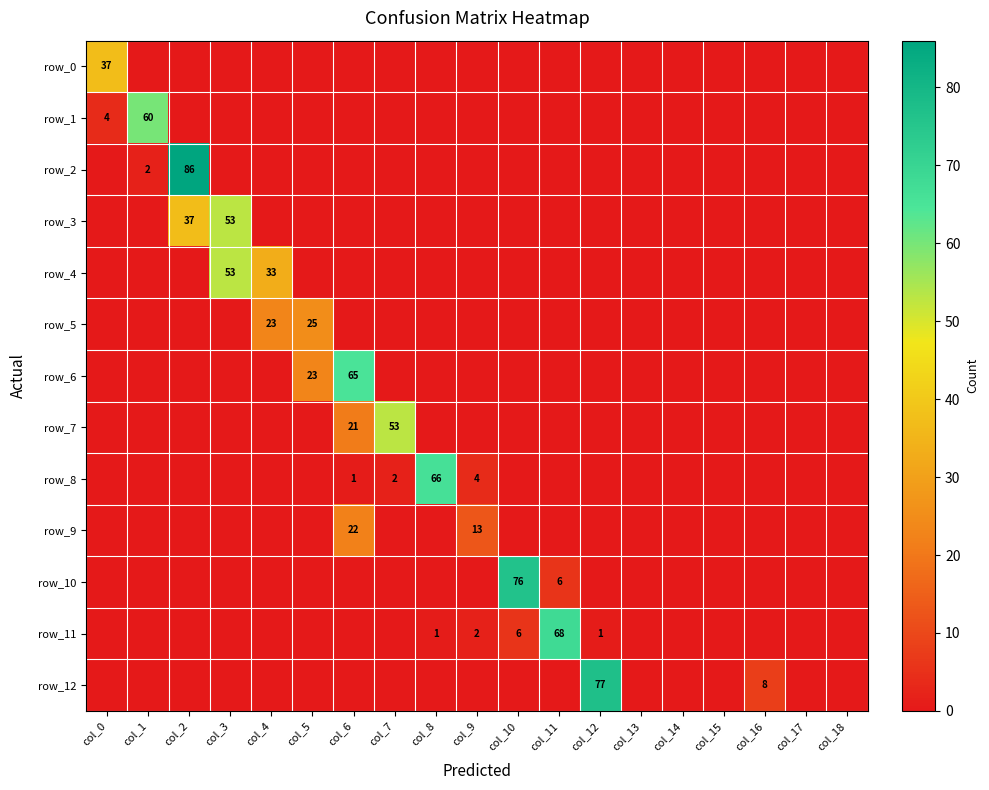

Reading right to left, list all the values displayed in this chart.

row_0: col_18=0	col_17=0	col_16=0	col_15=0	col_14=0	col_13=0	col_12=0	col_11=0	col_10=0	col_9=0	col_8=0	col_7=0	col_6=0	col_5=0	col_4=0	col_3=0	col_2=0	col_1=0	col_0=37
row_1: col_18=0	col_17=0	col_16=0	col_15=0	col_14=0	col_13=0	col_12=0	col_11=0	col_10=0	col_9=0	col_8=0	col_7=0	col_6=0	col_5=0	col_4=0	col_3=0	col_2=0	col_1=60	col_0=4
row_2: col_18=0	col_17=0	col_16=0	col_15=0	col_14=0	col_13=0	col_12=0	col_11=0	col_10=0	col_9=0	col_8=0	col_7=0	col_6=0	col_5=0	col_4=0	col_3=0	col_2=86	col_1=2	col_0=0
row_3: col_18=0	col_17=0	col_16=0	col_15=0	col_14=0	col_13=0	col_12=0	col_11=0	col_10=0	col_9=0	col_8=0	col_7=0	col_6=0	col_5=0	col_4=0	col_3=53	col_2=37	col_1=0	col_0=0
row_4: col_18=0	col_17=0	col_16=0	col_15=0	col_14=0	col_13=0	col_12=0	col_11=0	col_10=0	col_9=0	col_8=0	col_7=0	col_6=0	col_5=0	col_4=33	col_3=53	col_2=0	col_1=0	col_0=0
row_5: col_18=0	col_17=0	col_16=0	col_15=0	col_14=0	col_13=0	col_12=0	col_11=0	col_10=0	col_9=0	col_8=0	col_7=0	col_6=0	col_5=25	col_4=23	col_3=0	col_2=0	col_1=0	col_0=0
row_6: col_18=0	col_17=0	col_16=0	col_15=0	col_14=0	col_13=0	col_12=0	col_11=0	col_10=0	col_9=0	col_8=0	col_7=0	col_6=65	col_5=23	col_4=0	col_3=0	col_2=0	col_1=0	col_0=0
row_7: col_18=0	col_17=0	col_16=0	col_15=0	col_14=0	col_13=0	col_12=0	col_11=0	col_10=0	col_9=0	col_8=0	col_7=53	col_6=21	col_5=0	col_4=0	col_3=0	col_2=0	col_1=0	col_0=0
row_8: col_18=0	col_17=0	col_16=0	col_15=0	col_14=0	col_13=0	col_12=0	col_11=0	col_10=0	col_9=4	col_8=66	col_7=2	col_6=1	col_5=0	col_4=0	col_3=0	col_2=0	col_1=0	col_0=0
row_9: col_18=0	col_17=0	col_16=0	col_15=0	col_14=0	col_13=0	col_12=0	col_11=0	col_10=0	col_9=13	col_8=0	col_7=0	col_6=22	col_5=0	col_4=0	col_3=0	col_2=0	col_1=0	col_0=0
row_10: col_18=0	col_17=0	col_16=0	col_15=0	col_14=0	col_13=0	col_12=0	col_11=6	col_10=76	col_9=0	col_8=0	col_7=0	col_6=0	col_5=0	col_4=0	col_3=0	col_2=0	col_1=0	col_0=0
row_11: col_18=0	col_17=0	col_16=0	col_15=0	col_14=0	col_13=0	col_12=1	col_11=68	col_10=6	col_9=2	col_8=1	col_7=0	col_6=0	col_5=0	col_4=0	col_3=0	col_2=0	col_1=0	col_0=0
row_12: col_18=0	col_17=0	col_16=8	col_15=0	col_14=0	col_13=0	col_12=77	col_11=0	col_10=0	col_9=0	col_8=0	col_7=0	col_6=0	col_5=0	col_4=0	col_3=0	col_2=0	col_1=0	col_0=0